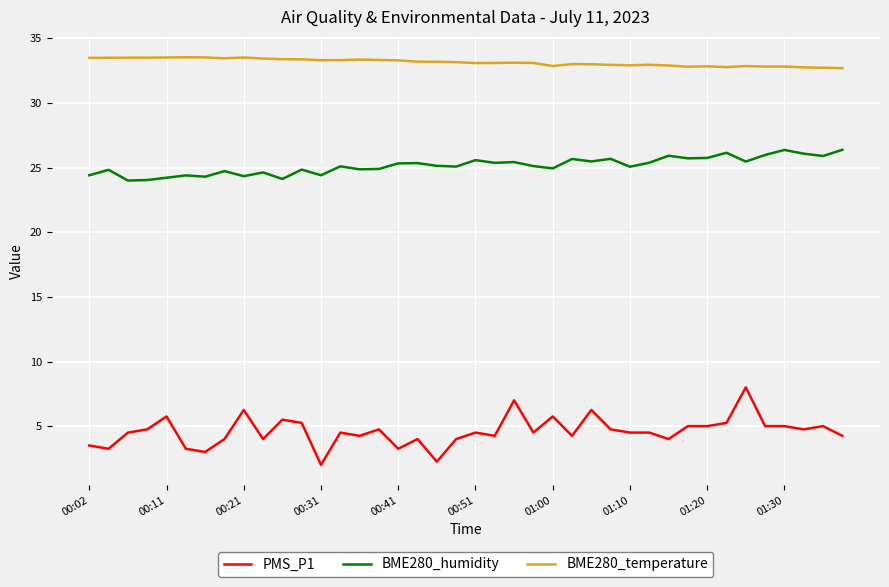

Rank the series by their maximum value, from lowest to highest.

PMS_P1, BME280_humidity, BME280_temperature